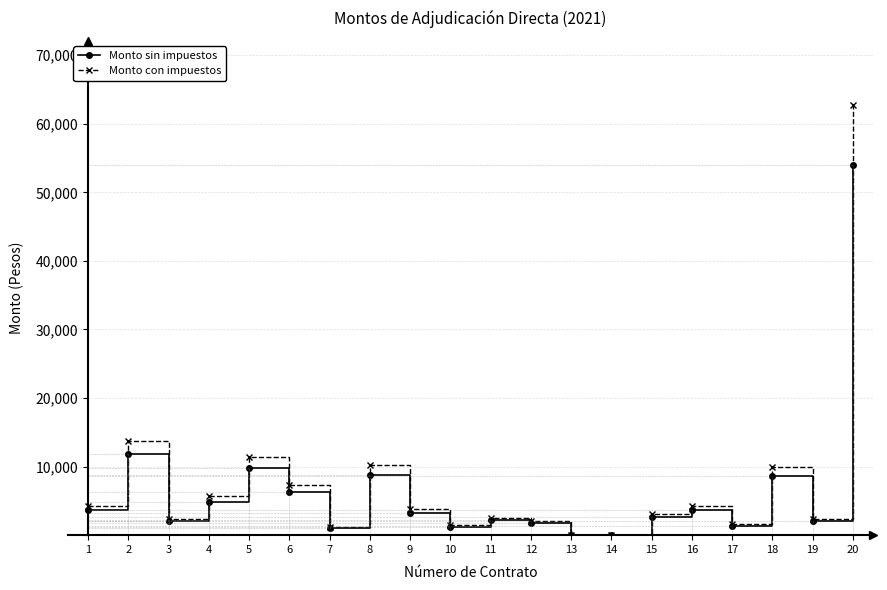

True or false: Monto con impuestos has a value of 833.5 at 12.

False